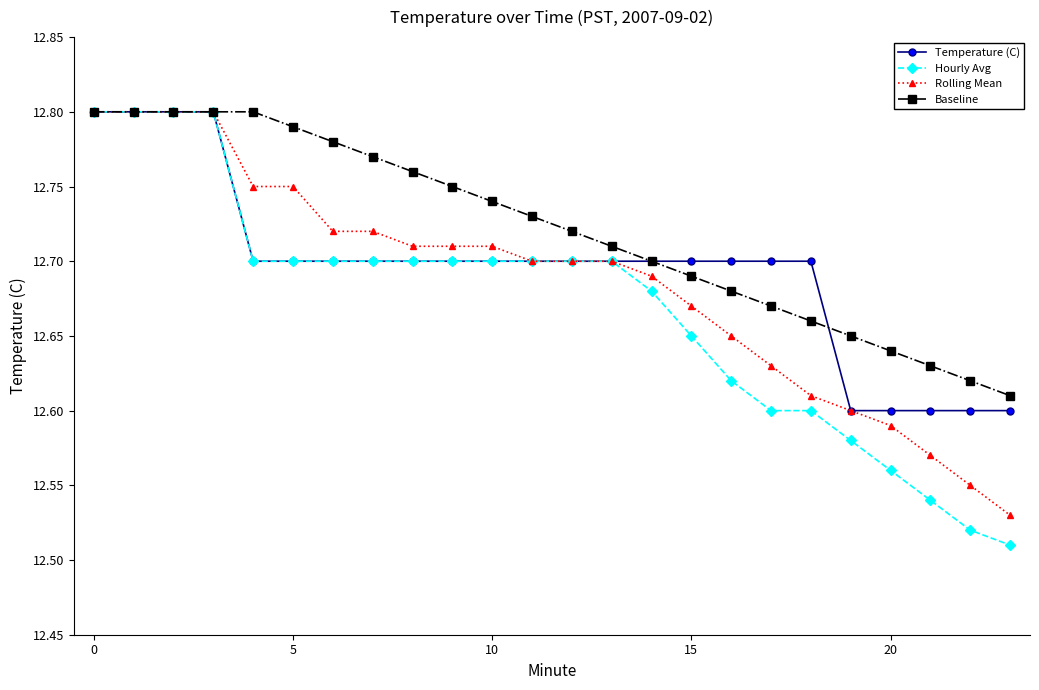

How many Rolling Mean values are between 12 and 13?

24